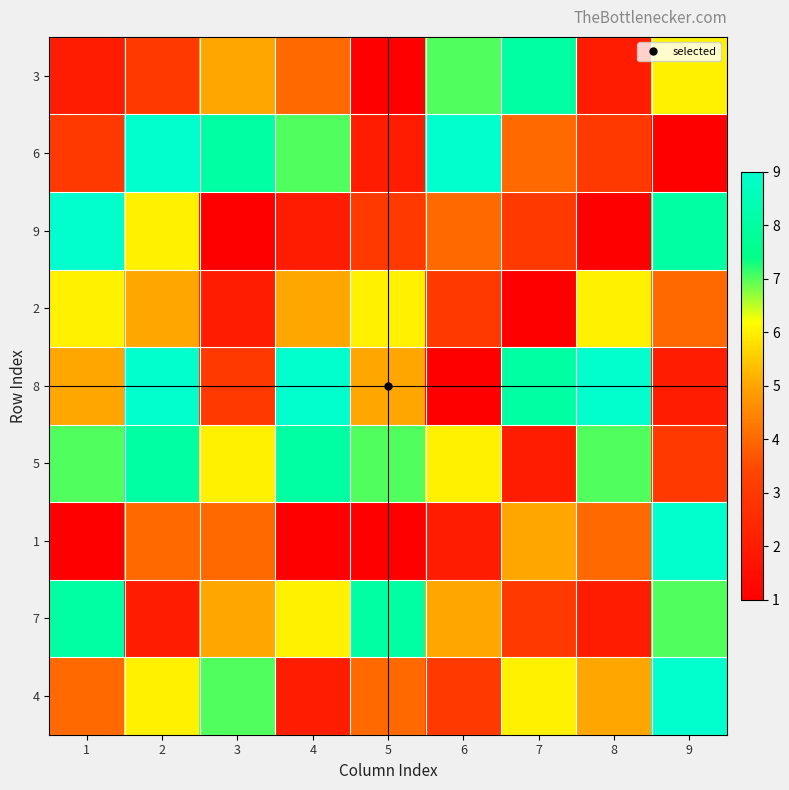

At which category is the sum across all series the highest?

2